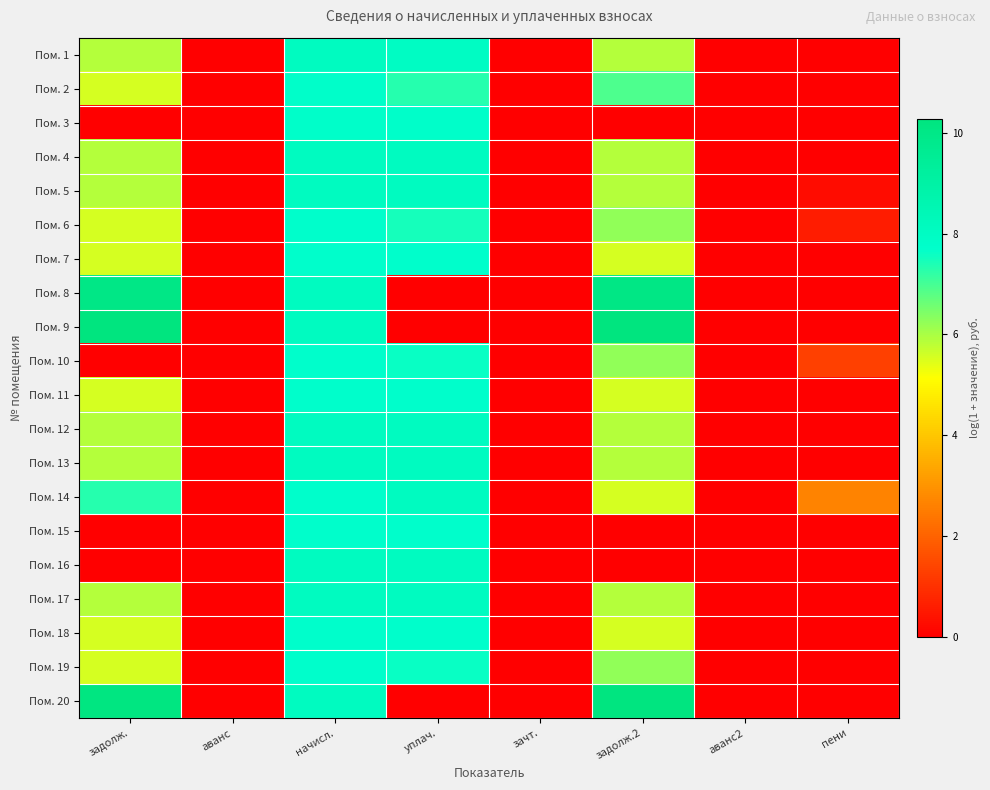

What is the difference between the highest and lowest values at задолж.?

10.2